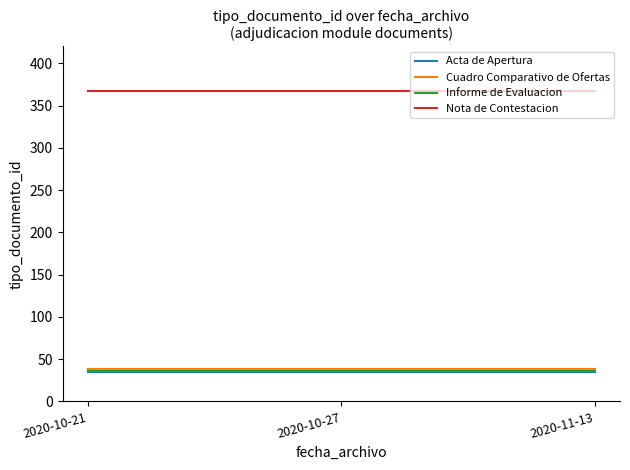

What is the spread (max minus min) of values at 2020-10-27?

332